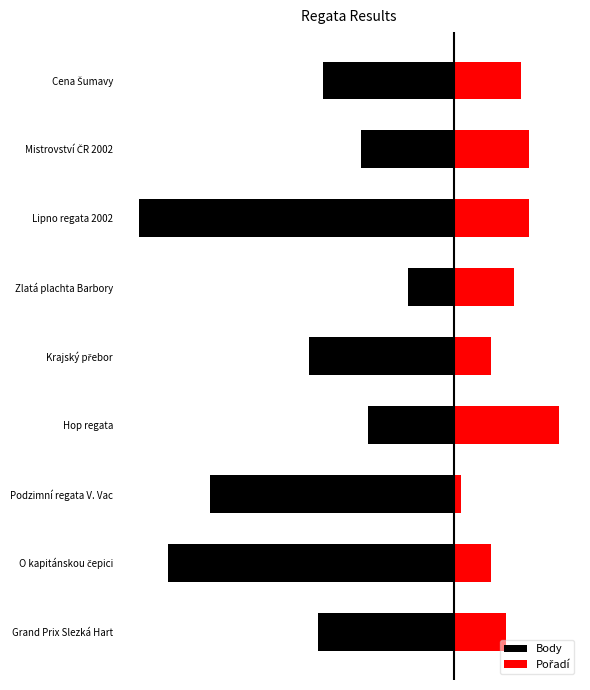

Which series has the largest total across all categories?

Pořadí